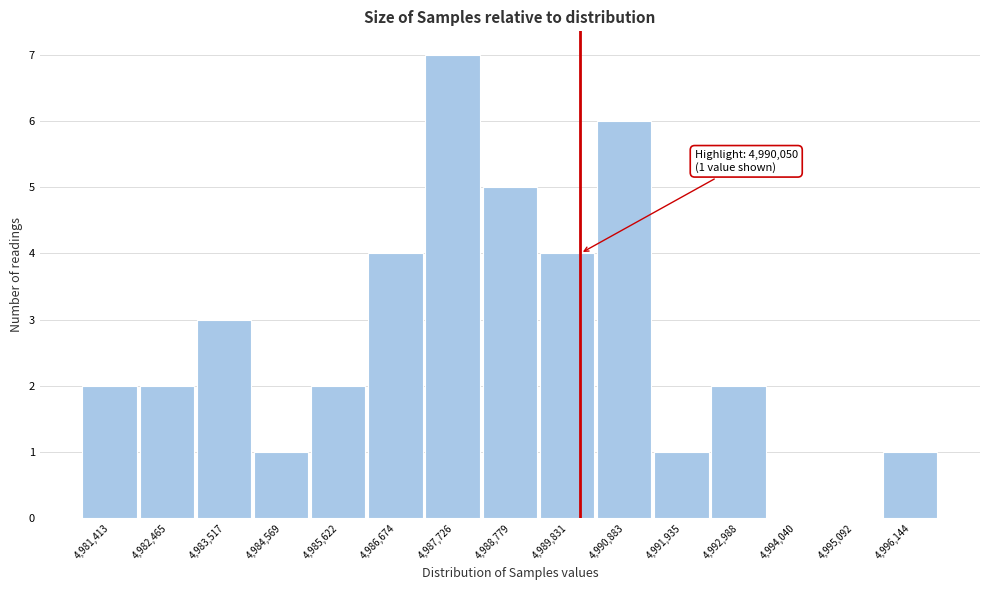

Which range on the x-axis has the tallest bar?

4987200 to 4988200